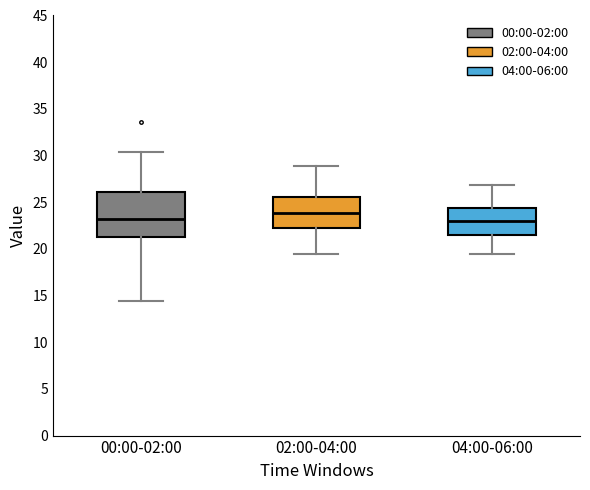

Which box has the highest median line?

02:00-04:00